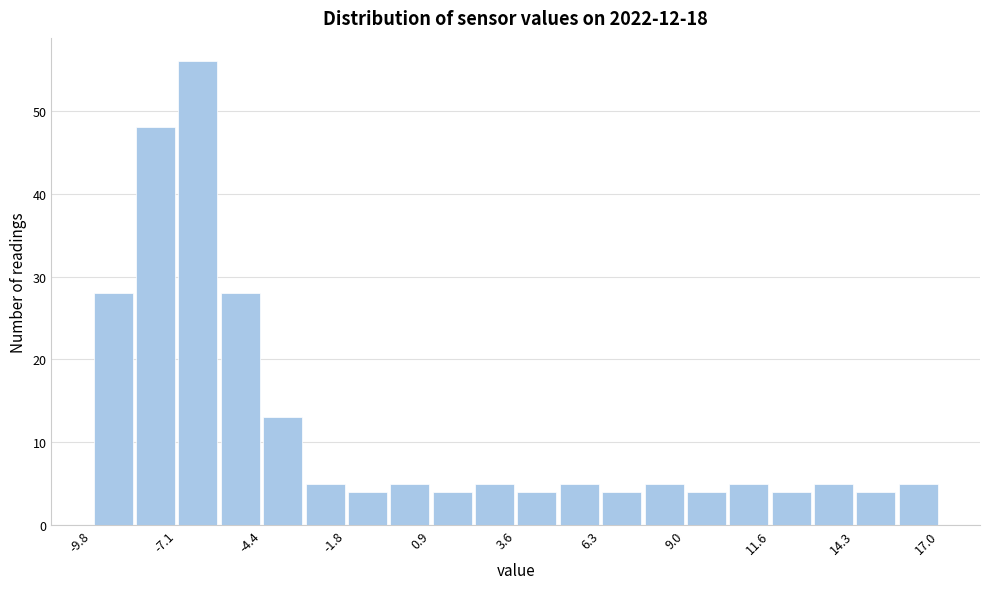

Around what value on the x-axis is the tallest bar? Give the approximate position of its centre, as read against the axis.

-6.5